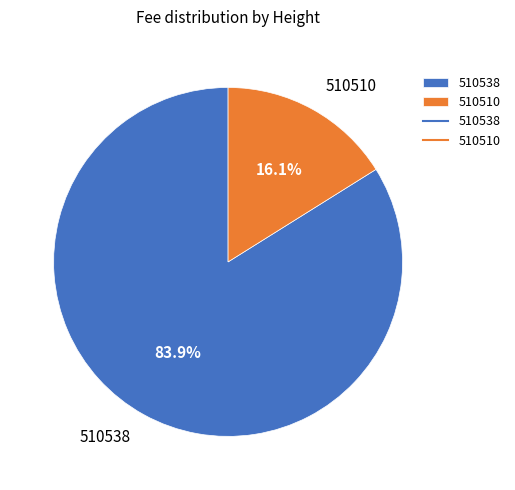

To the nearest percent, what is the combined percentage of 510538 and 510510?

100%